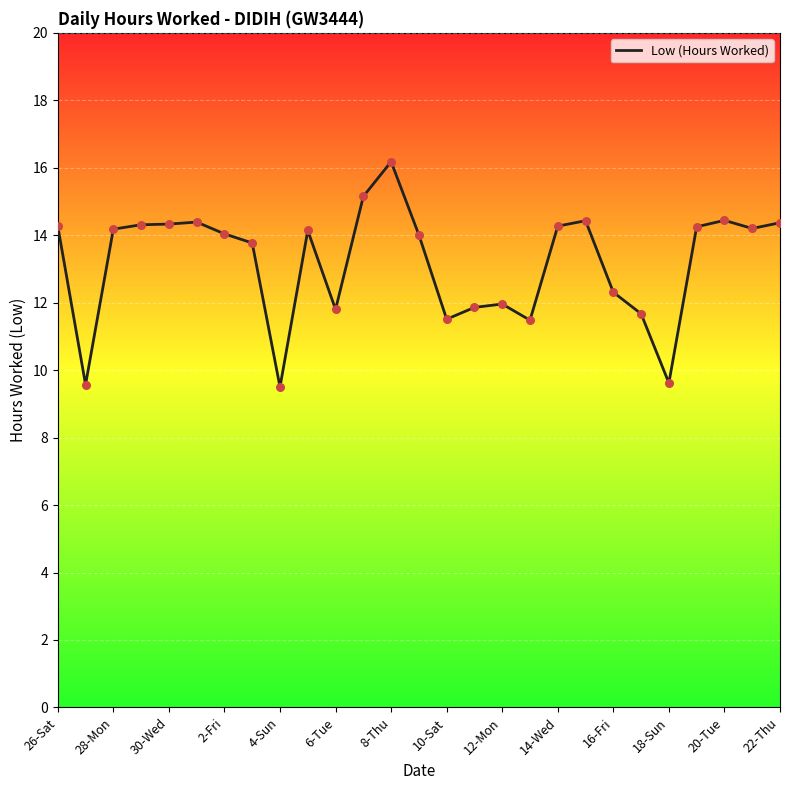

What is the smallest value displayed?

9.5